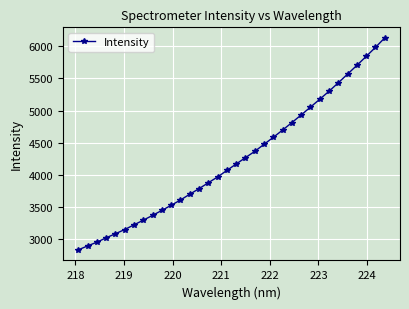

What is the value of the 25th point from the left?

4932.3